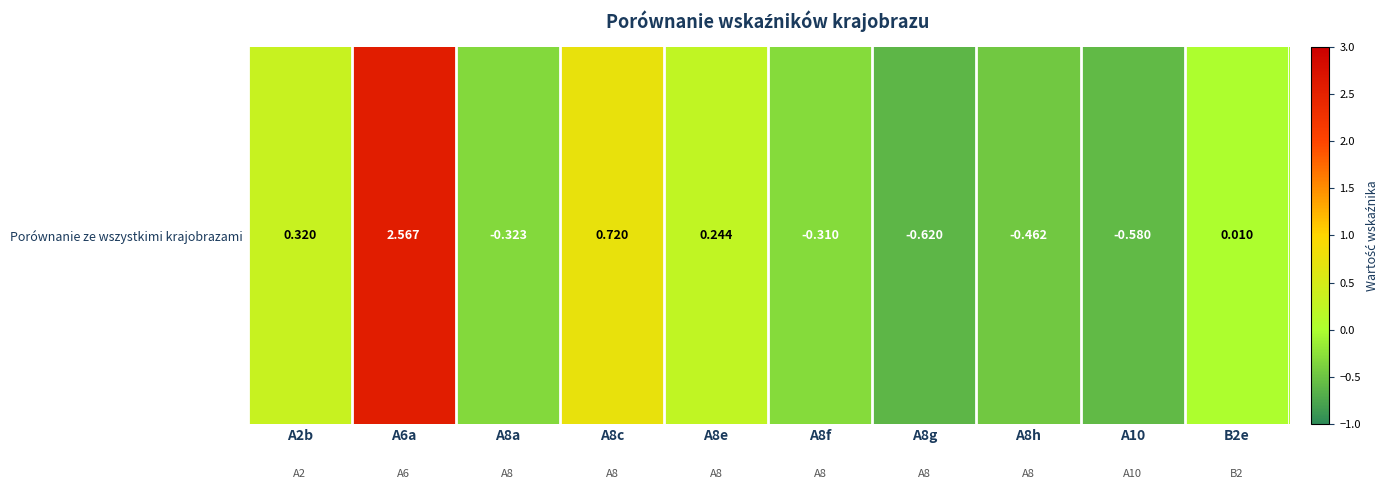

Where is the data nearest to the value 0?

B2e